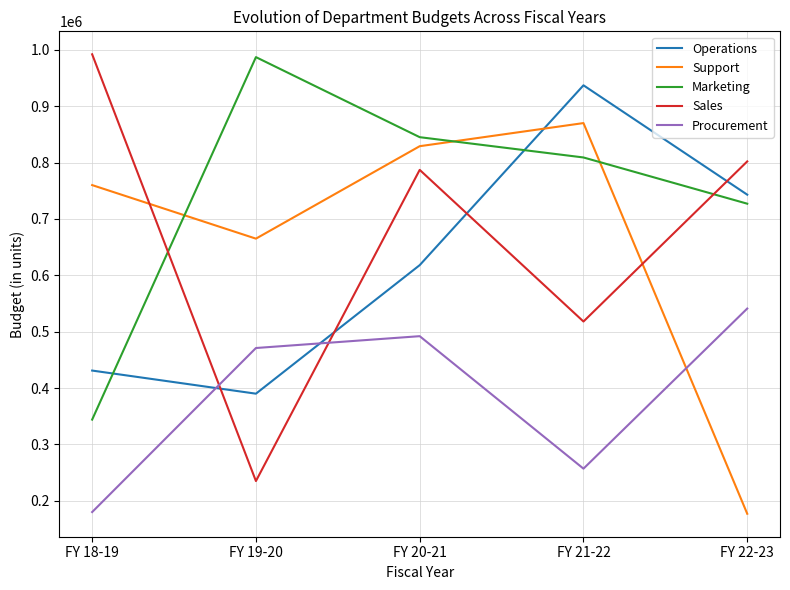

After their last crossing, which series has the higher values: Sales or Marketing?

Sales